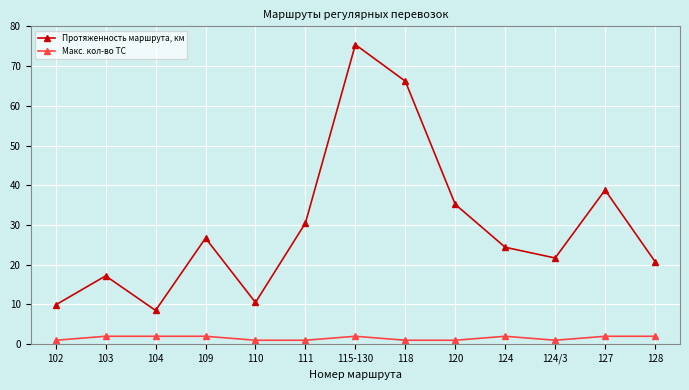

What is the maximum value for Протяженность маршрута, км?

75.4